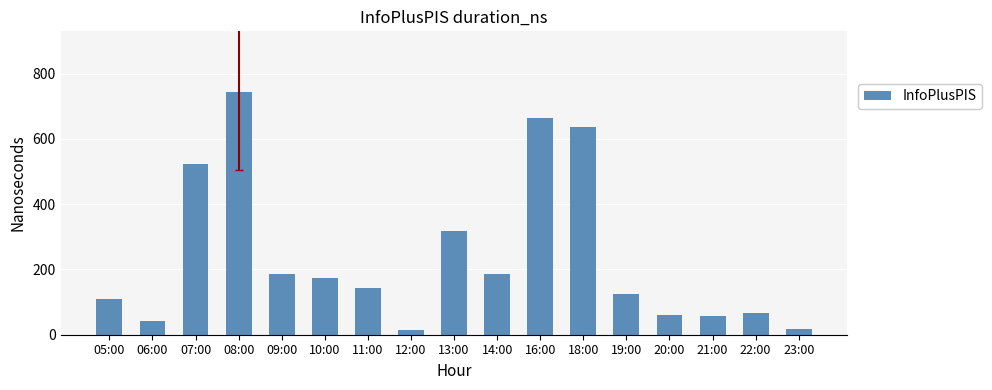

Where is the data nearest to the value 378?

13:00